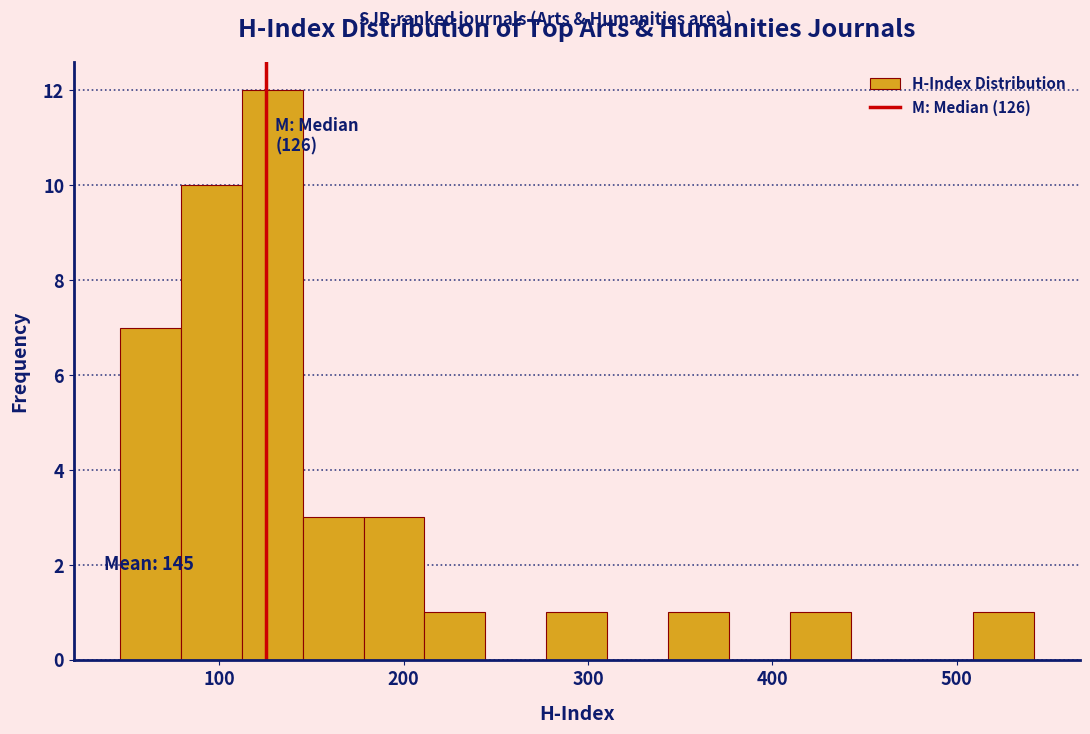

Read against the x-axis, roughly where is the centre of the tallest bar?

130